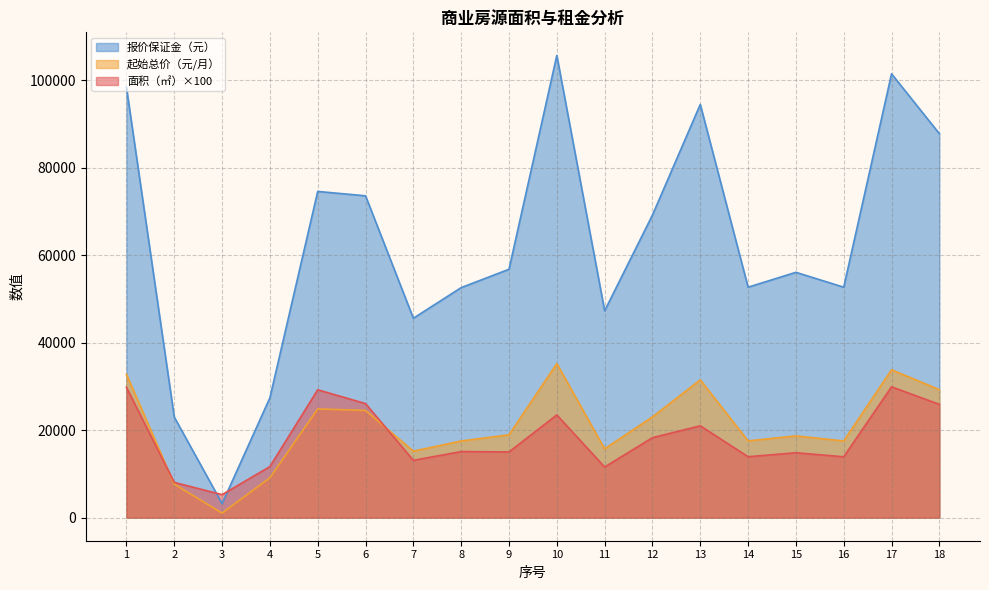

What is the maximum value shown in the chart?

105700.0